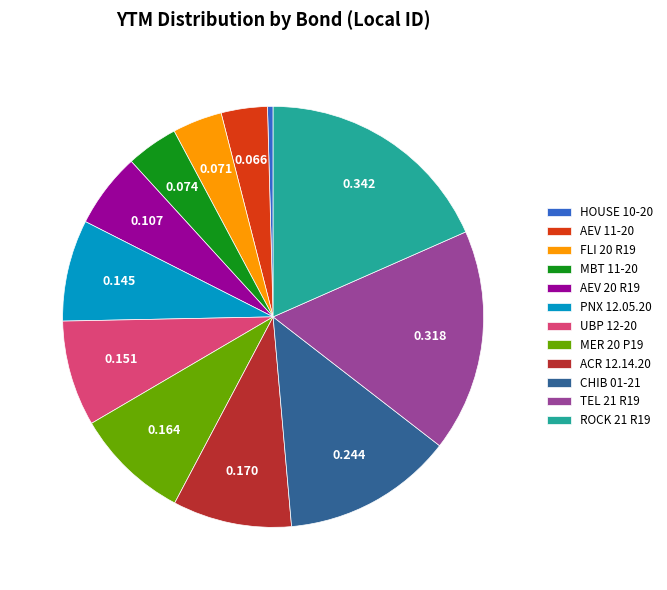

Is the sum of PNX 12.05.20 and AEV 11-20 greater than half?

No